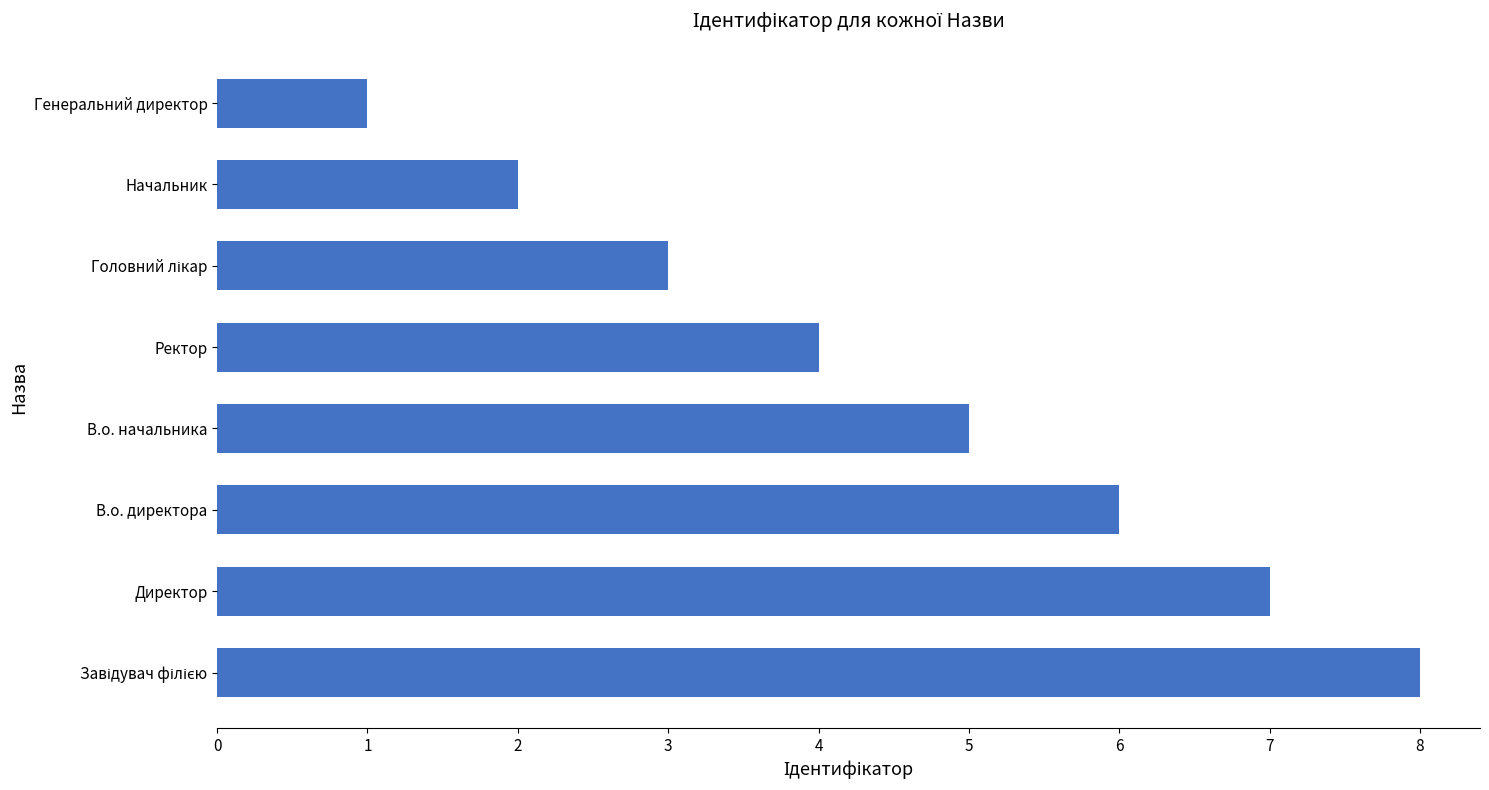

What is the change in value from Директор to Начальник?

-5